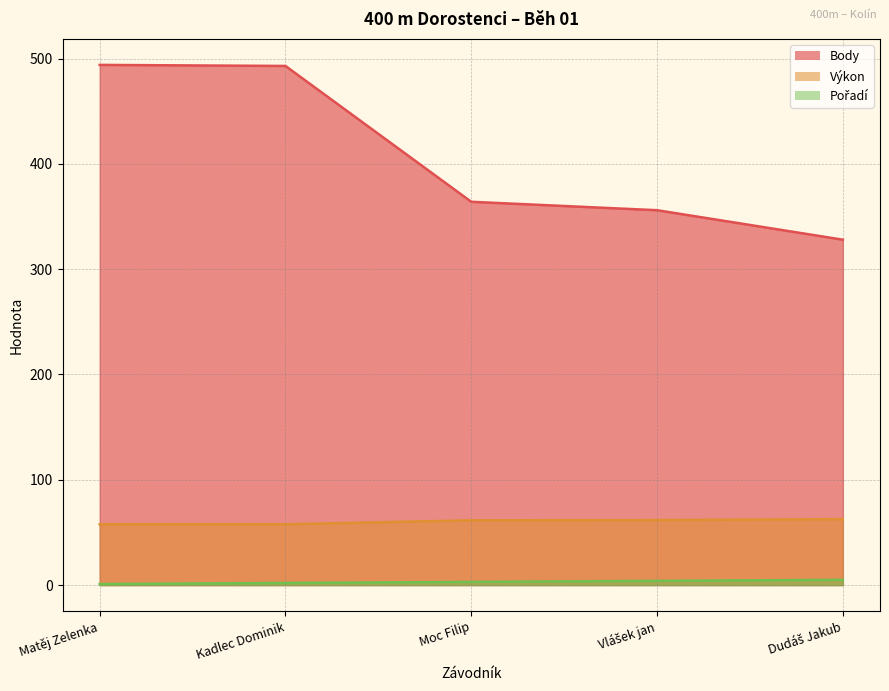

What is the sum of the Body values at Kadlec Dominik and Moc Filip?

857.0